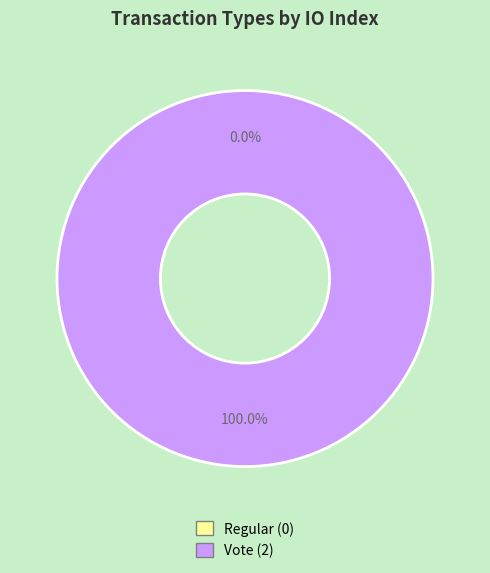

To the nearest percent, what is the difference between the largest and smallest slice percentages?

100%